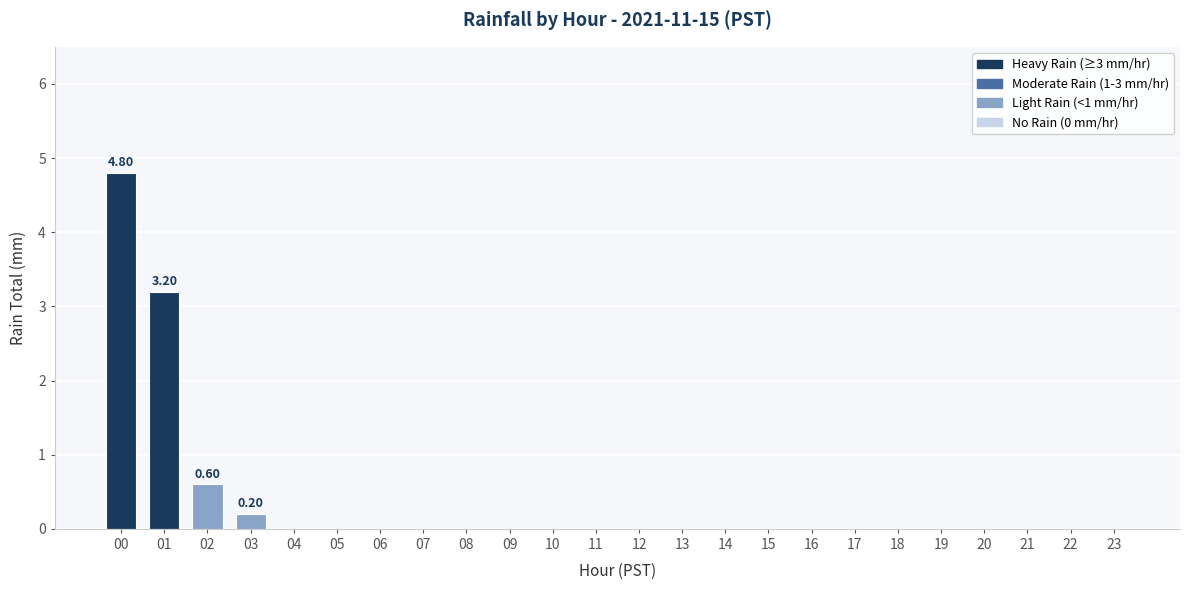

At which category does the chart reach its minimum across all series?

04